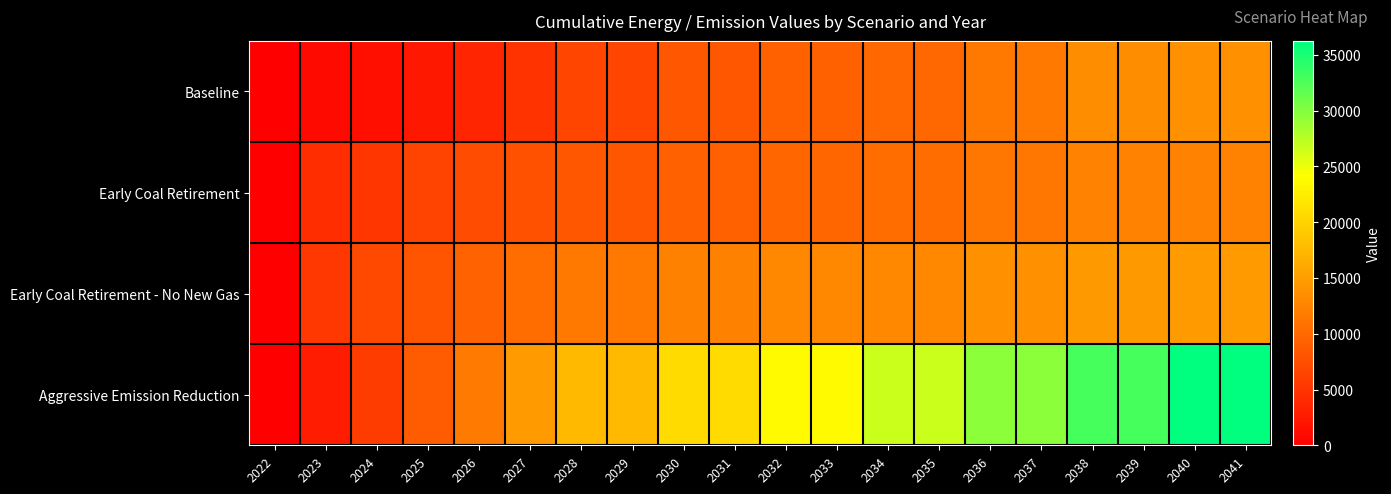

At which category is the sum across all series the highest?

2040